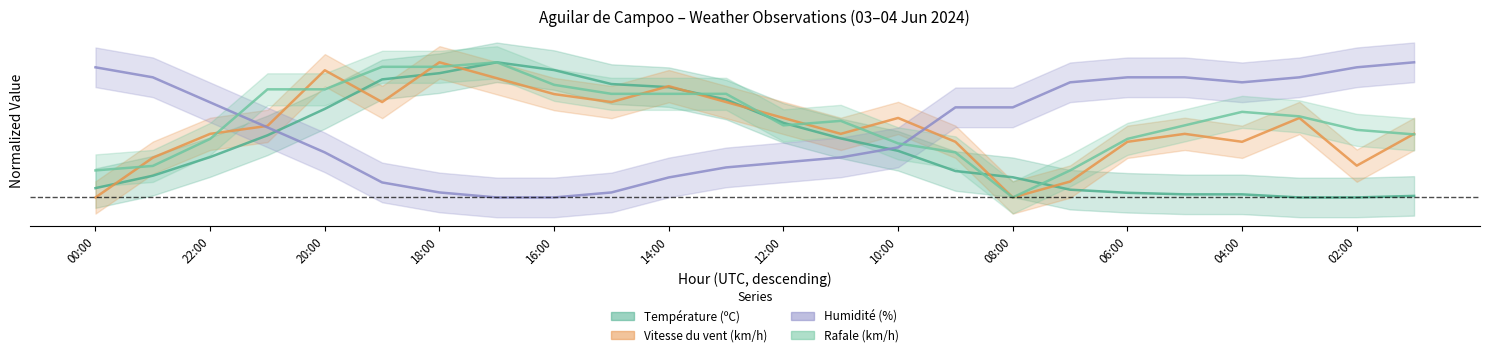

Between 20:00 and 13, which series saw the biggest shift?

Humidité (%)